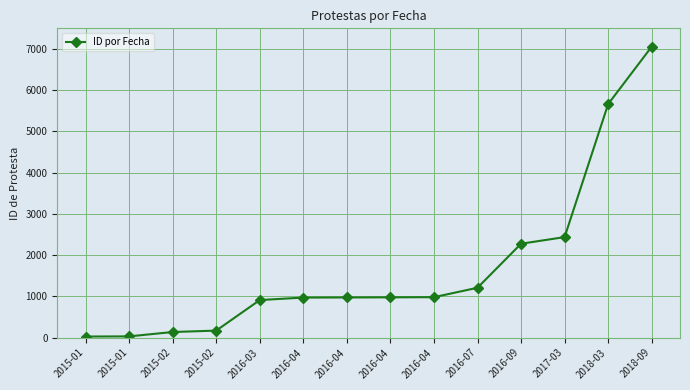

What is the change in value from 2016-04 to 2016-04?

+3